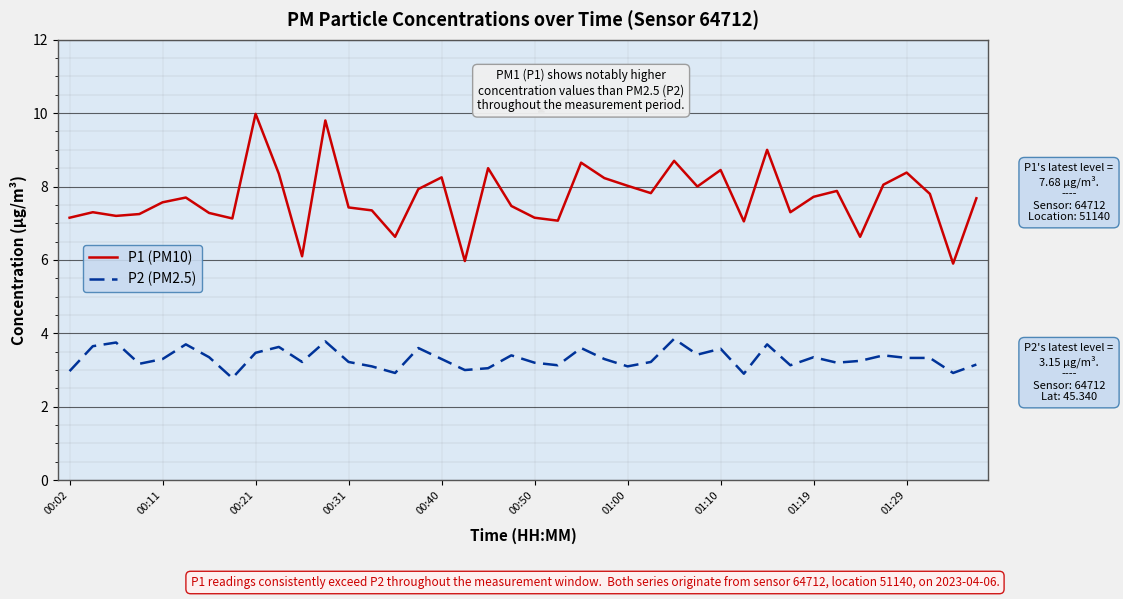

True or false: P2 (PM2.5) and P1 (PM10) intersect in this chart.

False